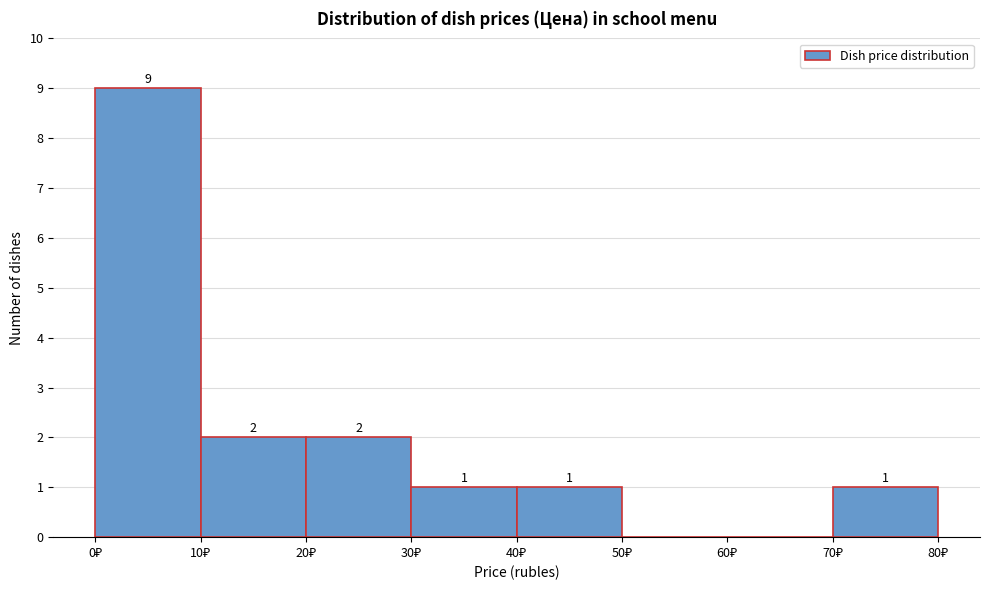

Which range on the x-axis has the tallest bar?

0 to 10